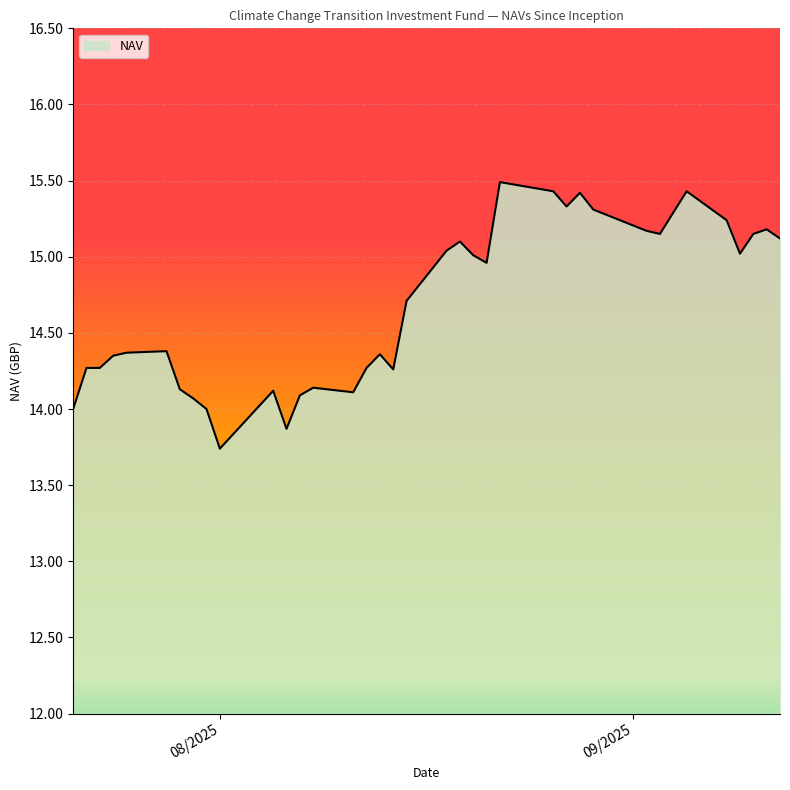

What is the greatest value displayed?

15.5